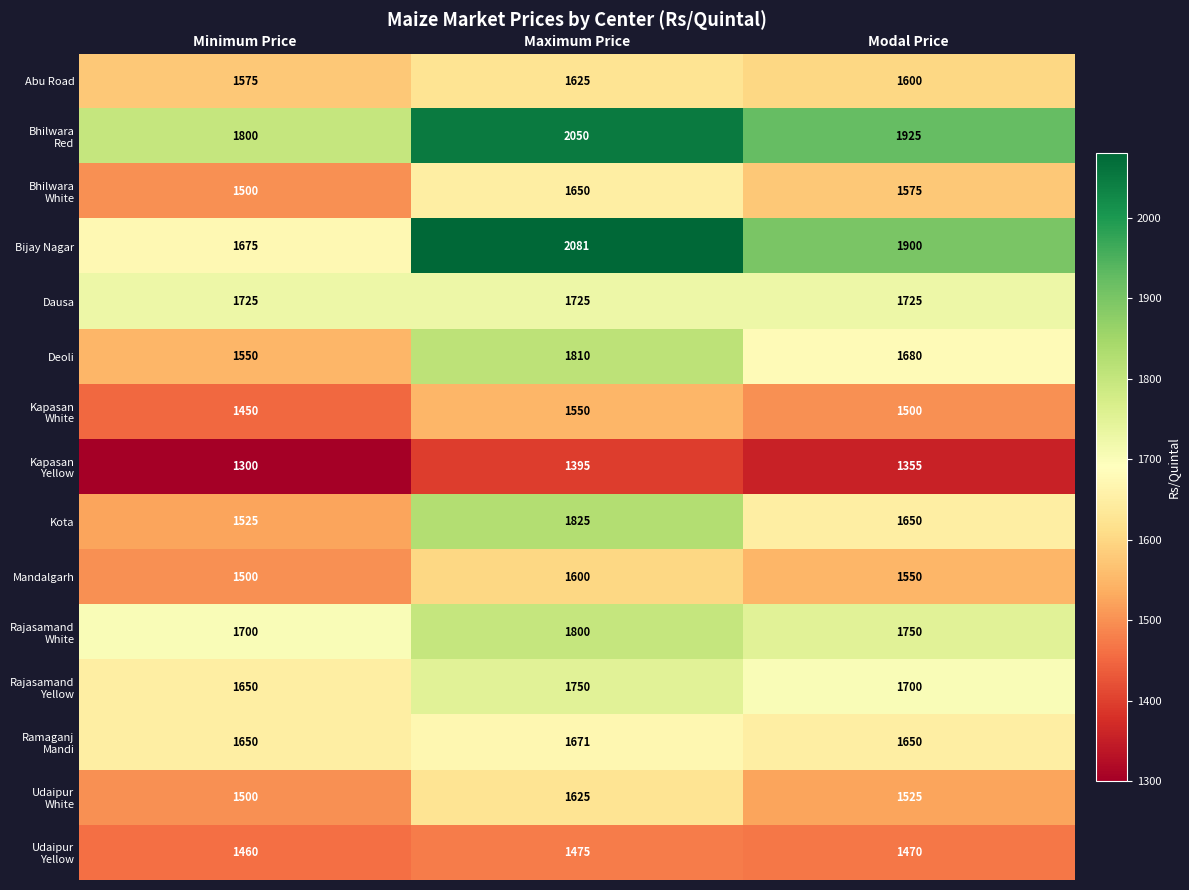

What is the total value across all series at Modal Price?

24555